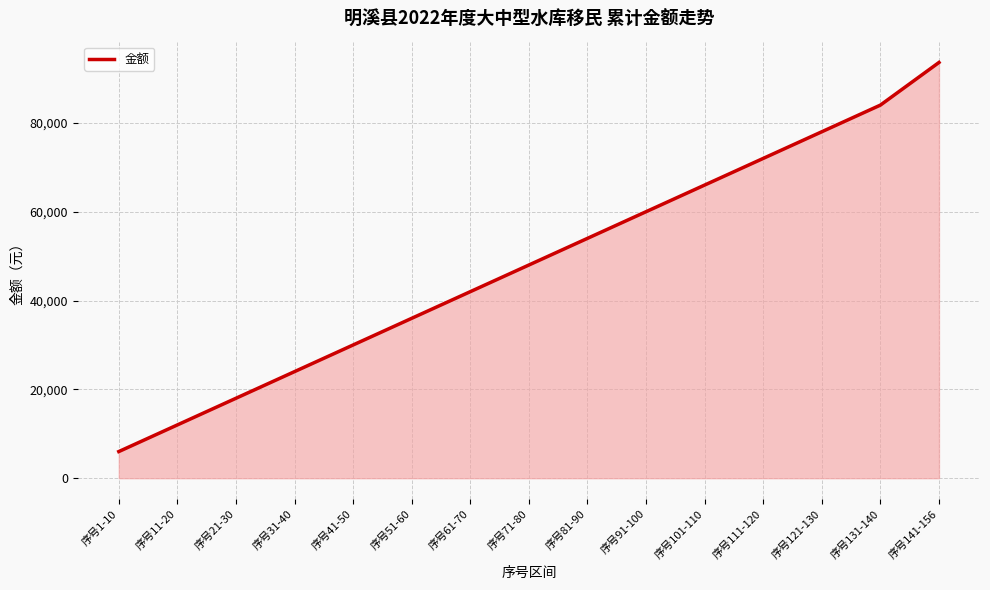

Rank the categories by value from lowest to highest.

序号1-10, 序号11-20, 序号21-30, 序号31-40, 序号41-50, 序号51-60, 序号61-70, 序号71-80, 序号81-90, 序号91-100, 序号101-110, 序号111-120, 序号121-130, 序号131-140, 序号141-156